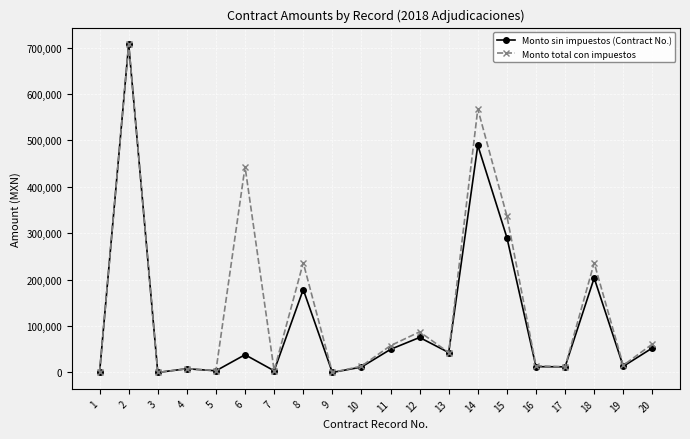

At which label is Monto total con impuestos closest to 353780?

15